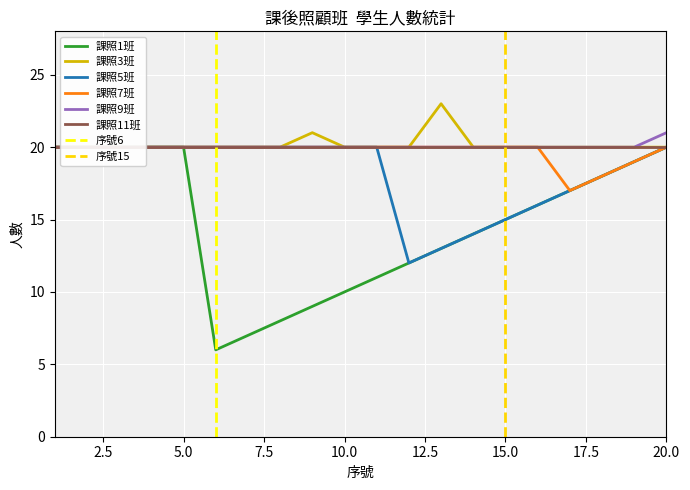

At which category is the sum across all series the highest?

20